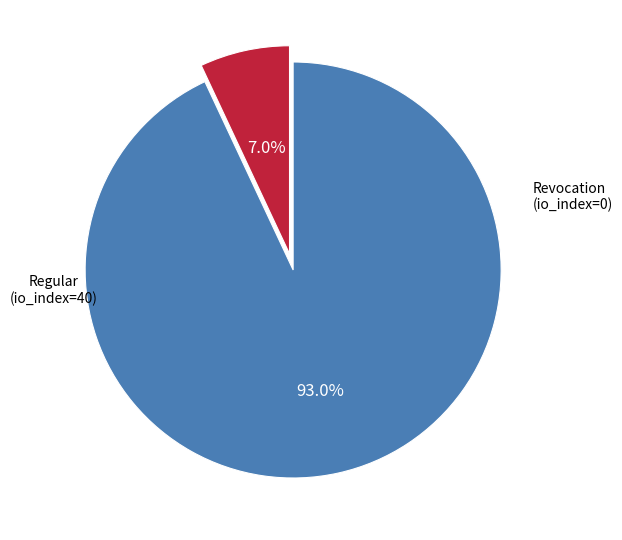

Is there any slice that represents more than half of the pie?

Yes